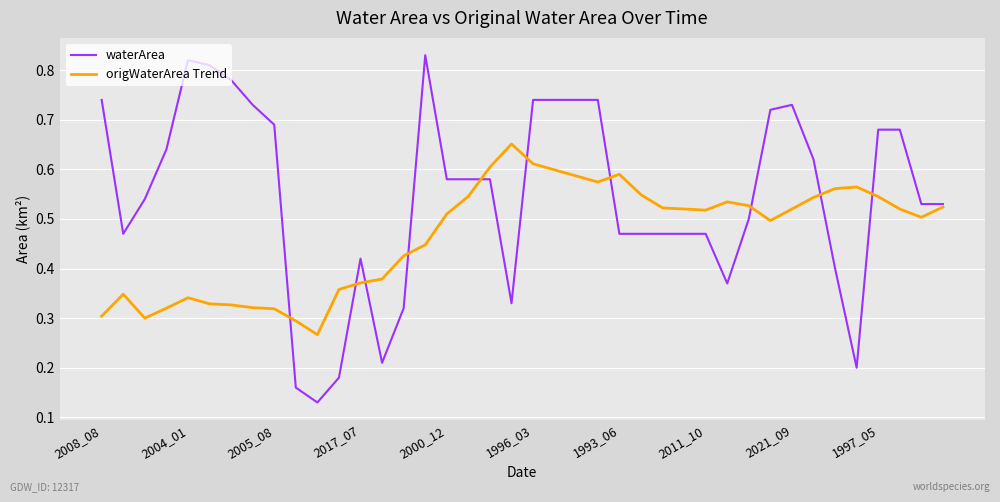

In origWaterArea Trend, how many points are lower than both neighbors (excluding endpoints)?

6